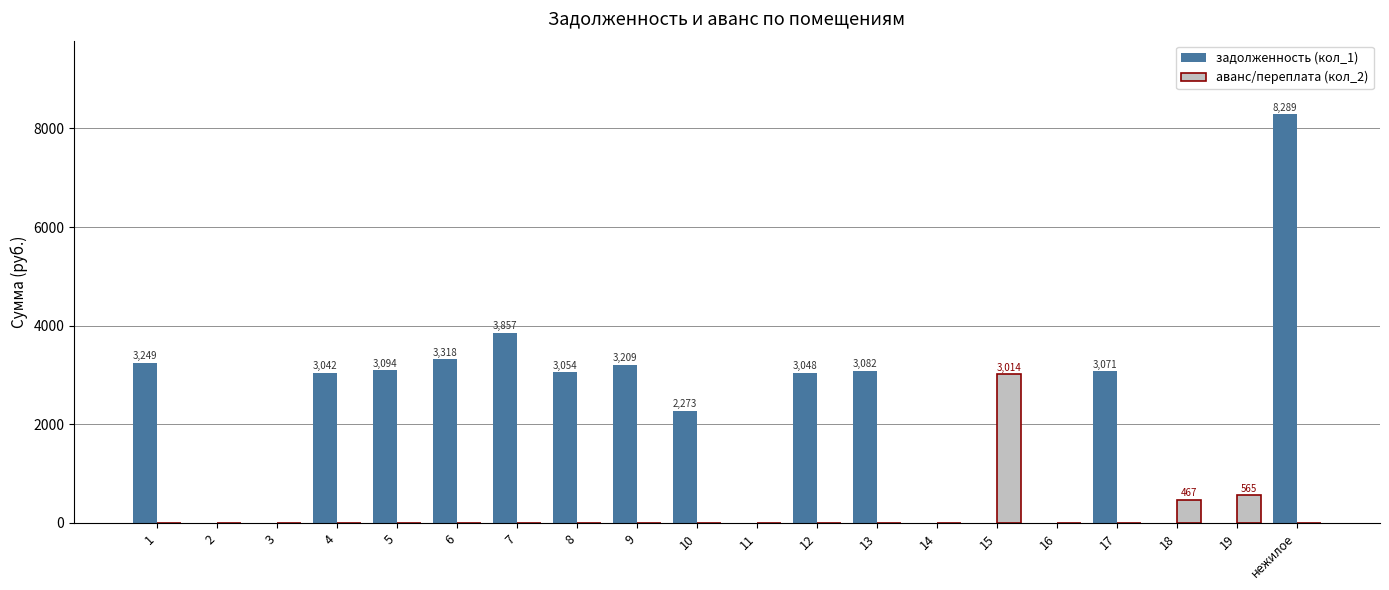

The value of задолженность (кол_1) at 13 is 4314.2. True or false?

False